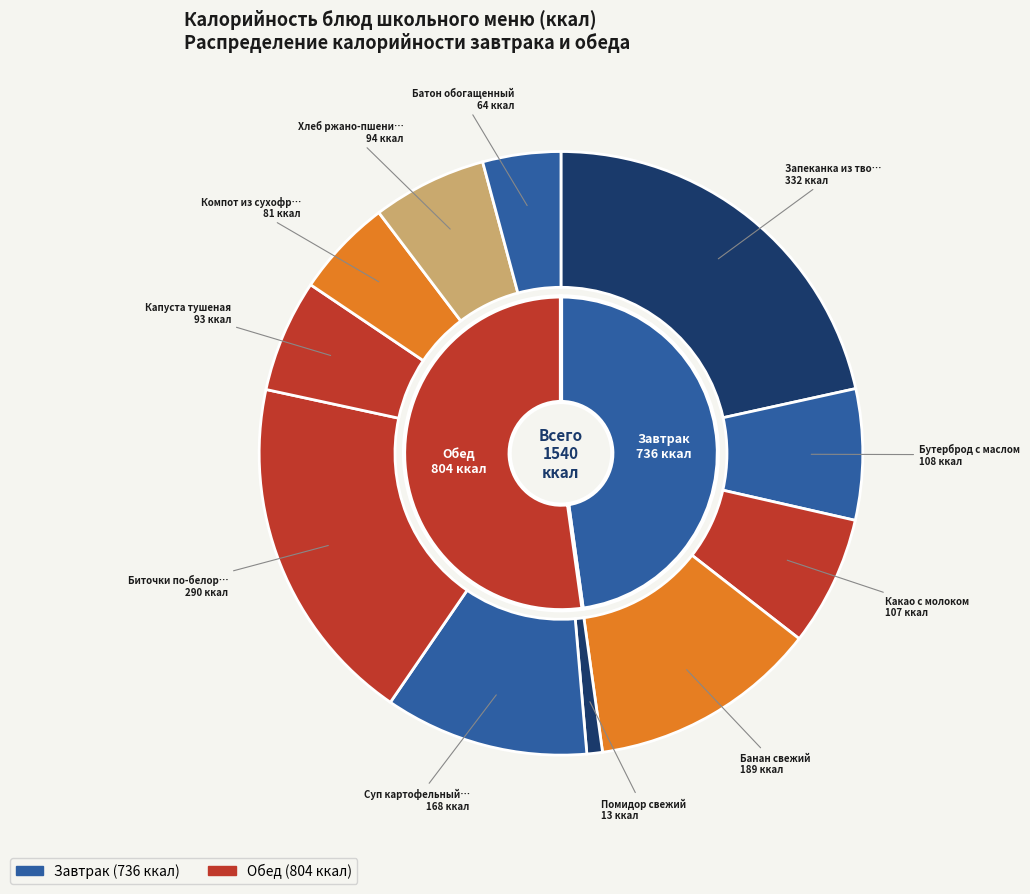

What is the largest slice in the pie chart?

Запеканка из творога